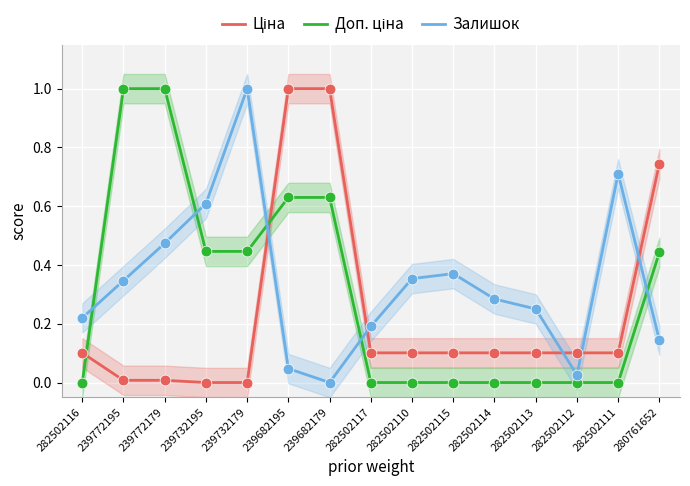

Which series has the widest spread of Y values?

Ціна